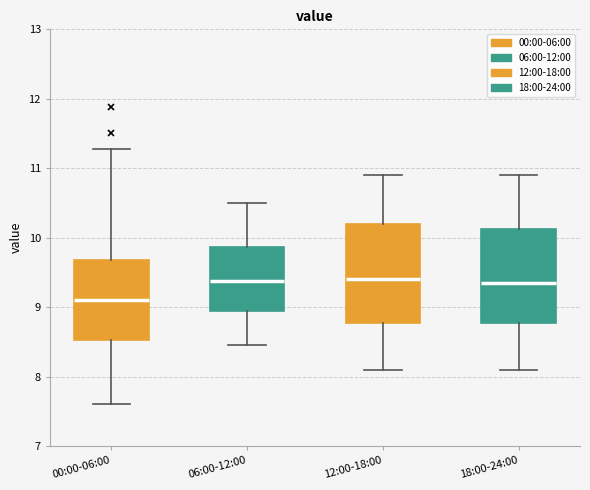

Reading left to right, read every box against the y-axis: the position of its median line, the range the box covers, and the ends of its whiskers. The values are not printed on the chart, so give them approximately, as read against the axis.

00:00-06:00: median 9.1, box 8.5 to 9.7, whiskers 7.6 to 11.3
06:00-12:00: median 9.4, box 8.9 to 9.9, whiskers 8.5 to 10.5
12:00-18:00: median 9.4, box 8.8 to 10.2, whiskers 8.1 to 10.9
18:00-24:00: median 9.4, box 8.8 to 10.1, whiskers 8.1 to 10.9